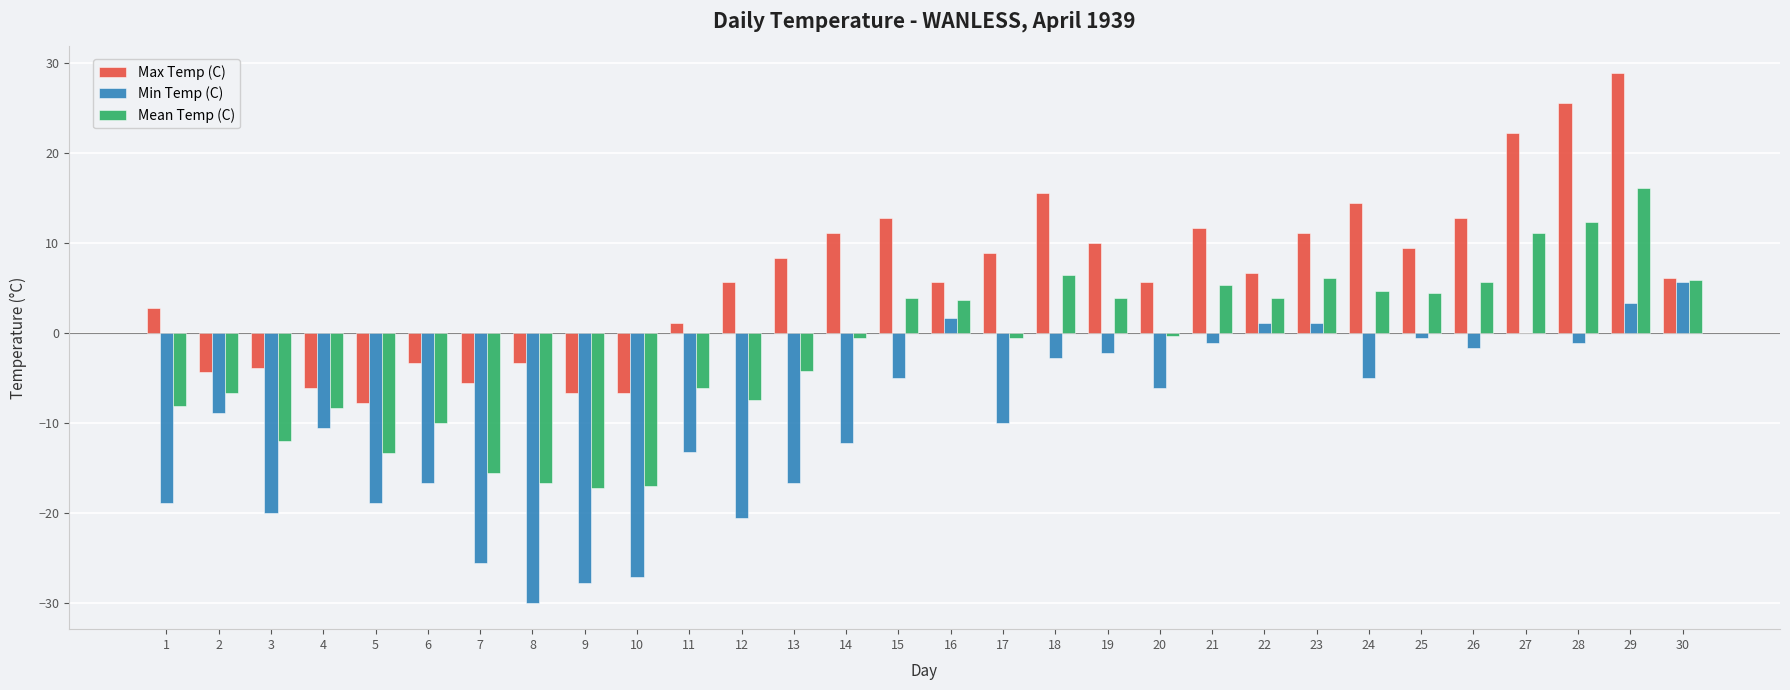

What is the approximate value of Min Temp (C) at 23?

1.1